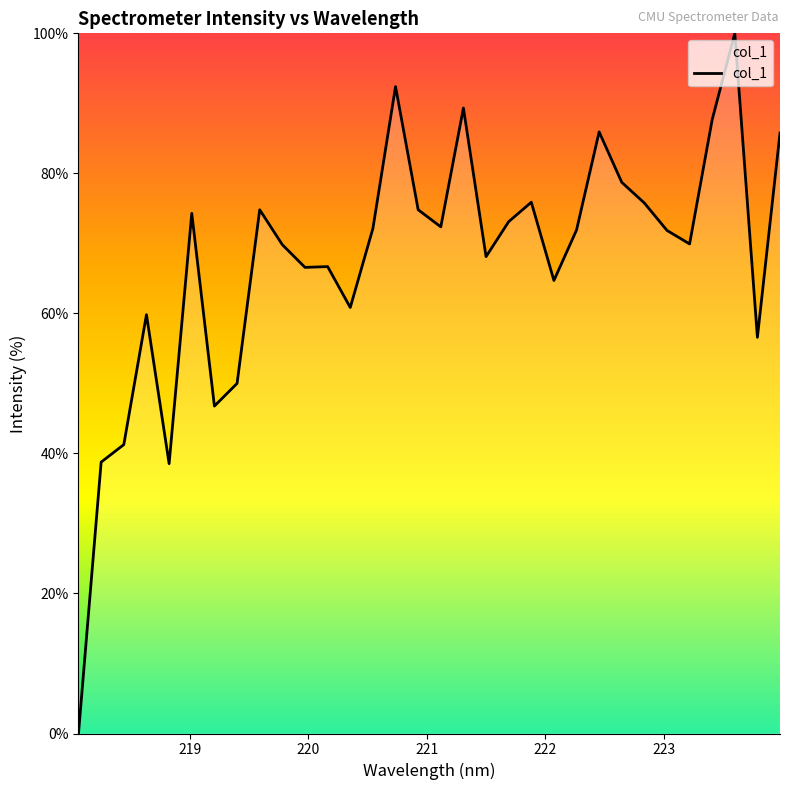

What is the maximum value shown in the chart?

100.0